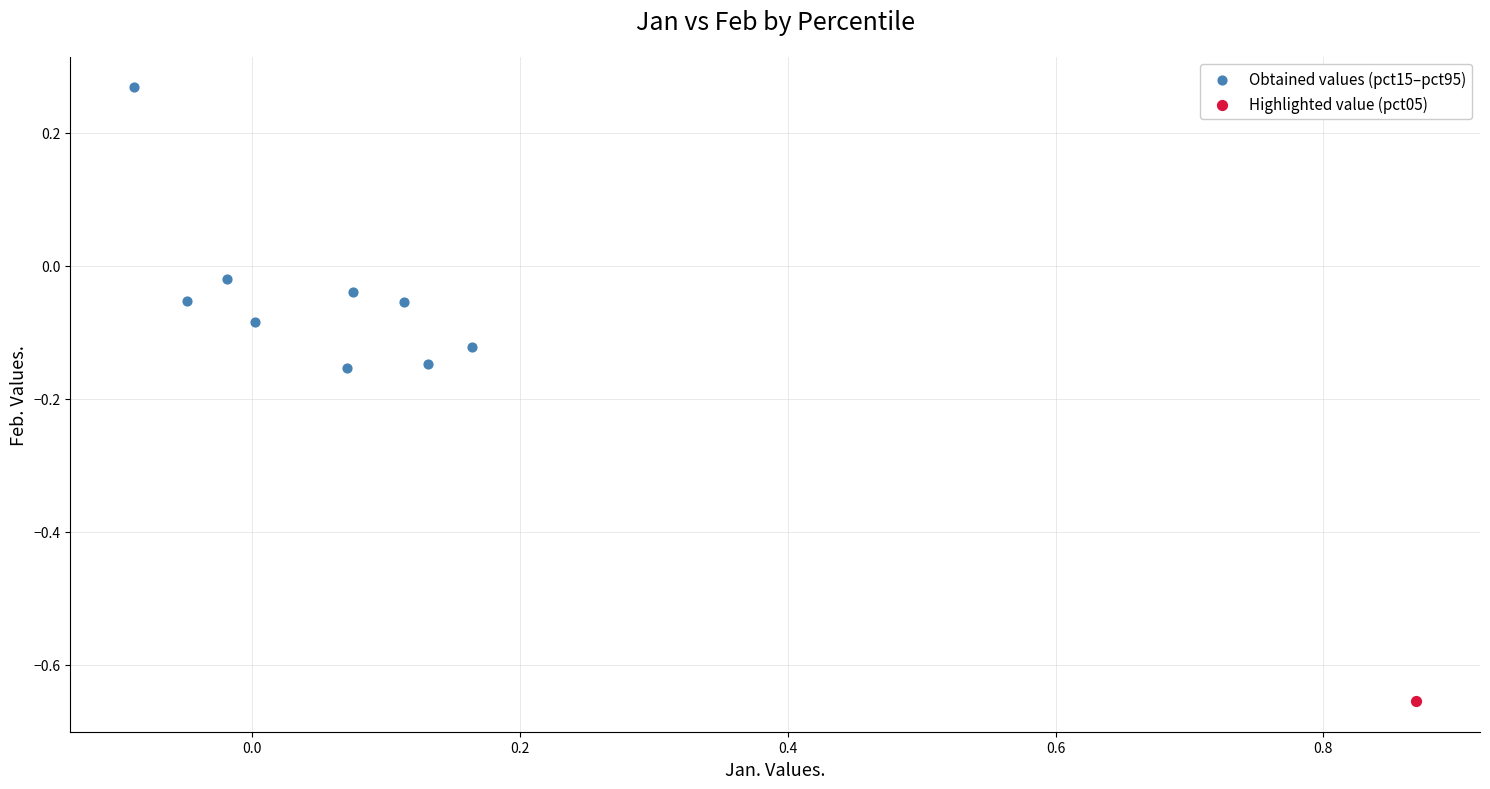

What are all the series names shown in the legend?

Obtained values (pct15–pct95), Highlighted value (pct05)